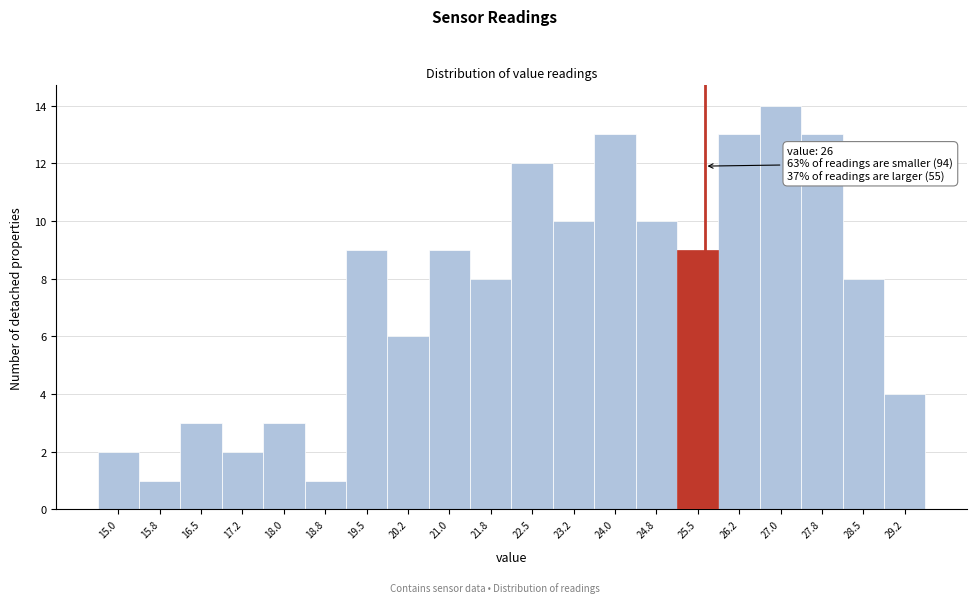

Reading left to right, list all the values displayed in this chart.

15.0=2	15.8=1	16.5=3	17.2=2	18.0=3	18.8=1	19.5=9	20.2=6	21.0=9	21.8=8	22.5=12	23.2=10	24.0=13	24.8=10	25.5=9	26.2=13	27.0=14	27.8=13	28.5=8	29.2=4